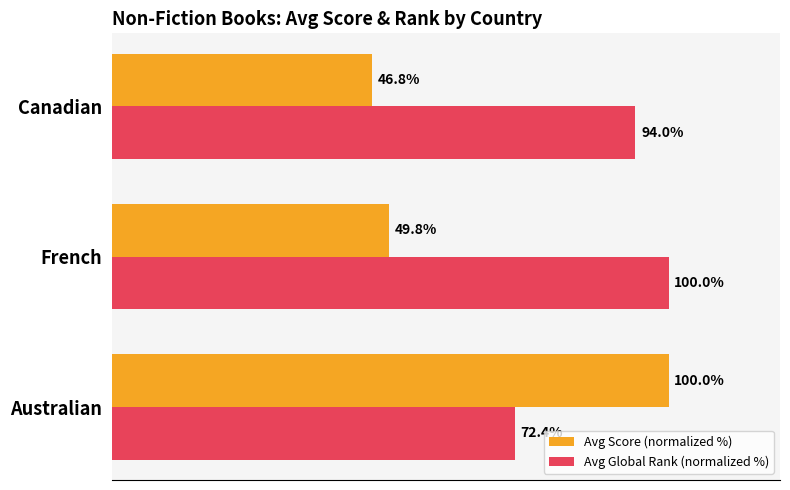

List the labels in order of Avg Score (normalized %) value, smallest first.

Canadian, French, Australian